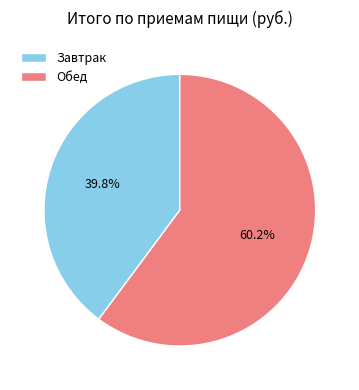

Which category has the smallest portion of the pie?

Завтрак